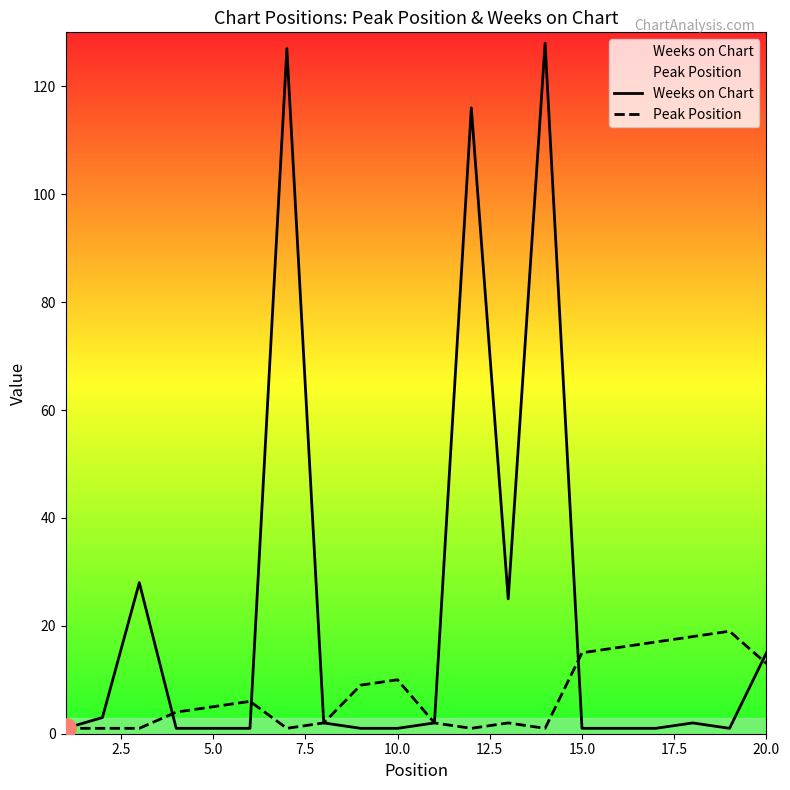

How many data points in Peak Position are less than 5?

10